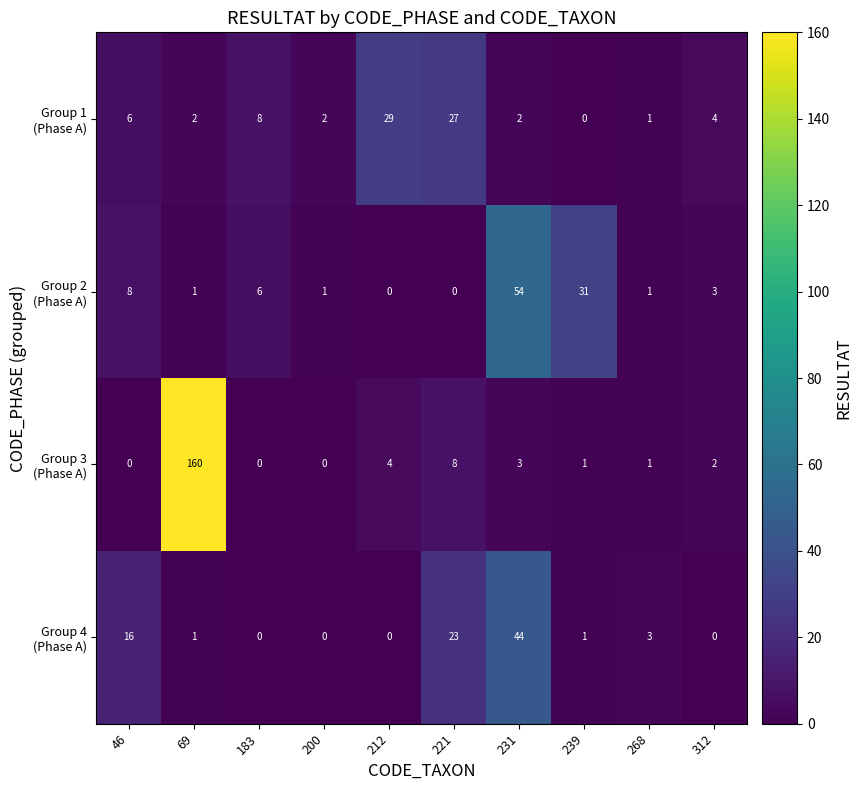

What is the total value across all series at 312?

9